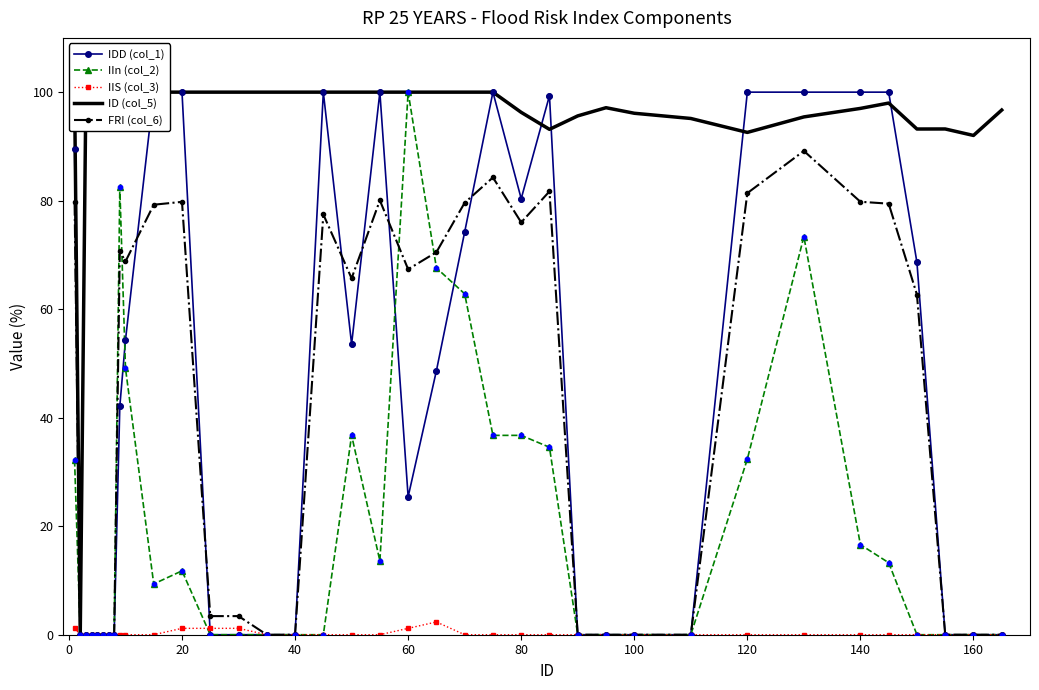

True or false: IIn (col_2) has more than 1 interior local peaks.

True